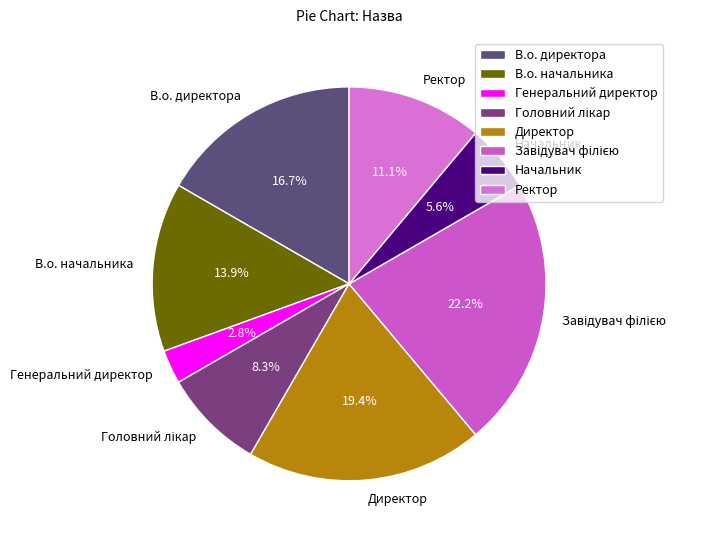

Which has a higher value, В.о. директора or Директор?

Директор